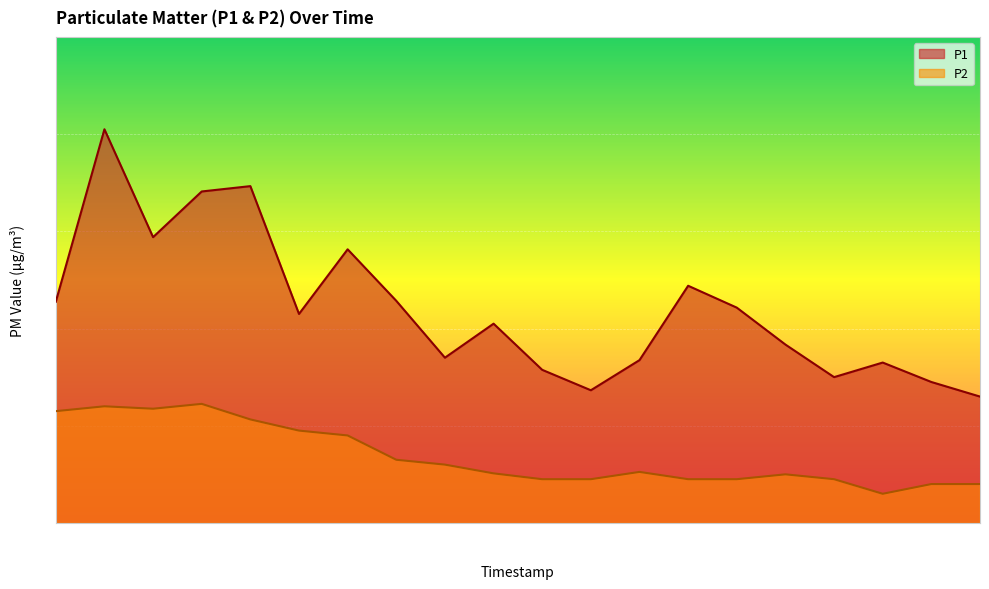

Read the P2 value at 00:39.

1.1